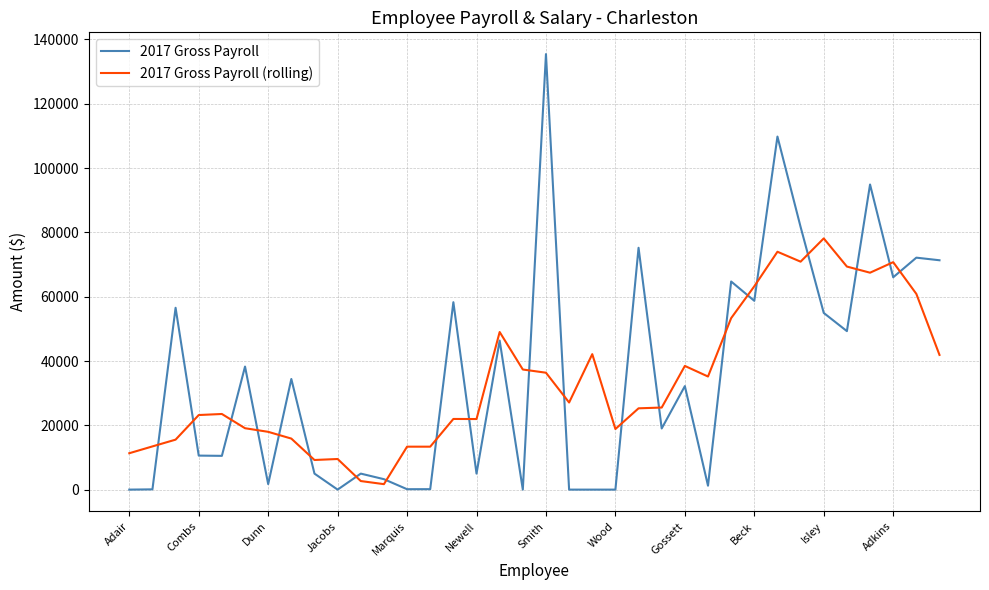

Which series has the largest range (max minus min)?

2017 Gross Payroll